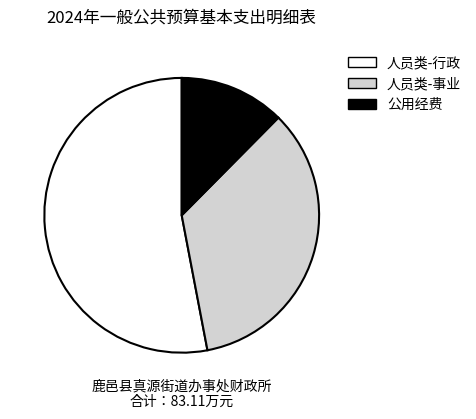

Count the number of slices in the pie.

3